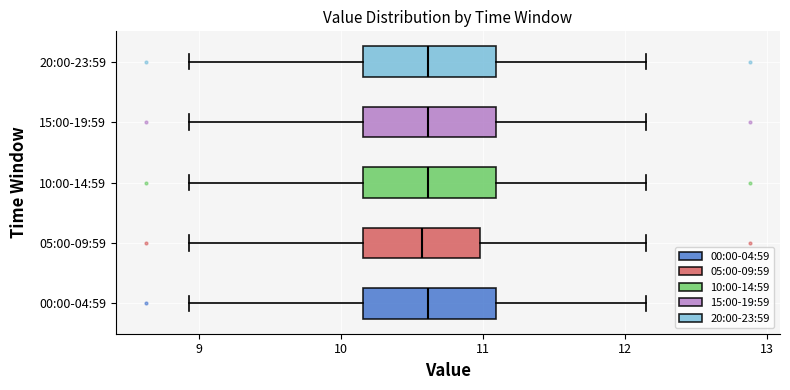

Reading bottom to top, read every box against the x-axis: the position of its median line, the range the box covers, and the ends of its whiskers. The values are not printed on the chart, so give them approximately, as read against the axis.

00:00-04:59: median 10.6, box 10.2 to 11.1, whiskers 8.9 to 12.2
05:00-09:59: median 10.6, box 10.2 to 11.0, whiskers 8.9 to 12.2
10:00-14:59: median 10.6, box 10.2 to 11.1, whiskers 8.9 to 12.2
15:00-19:59: median 10.6, box 10.2 to 11.1, whiskers 8.9 to 12.2
20:00-23:59: median 10.6, box 10.2 to 11.1, whiskers 8.9 to 12.2